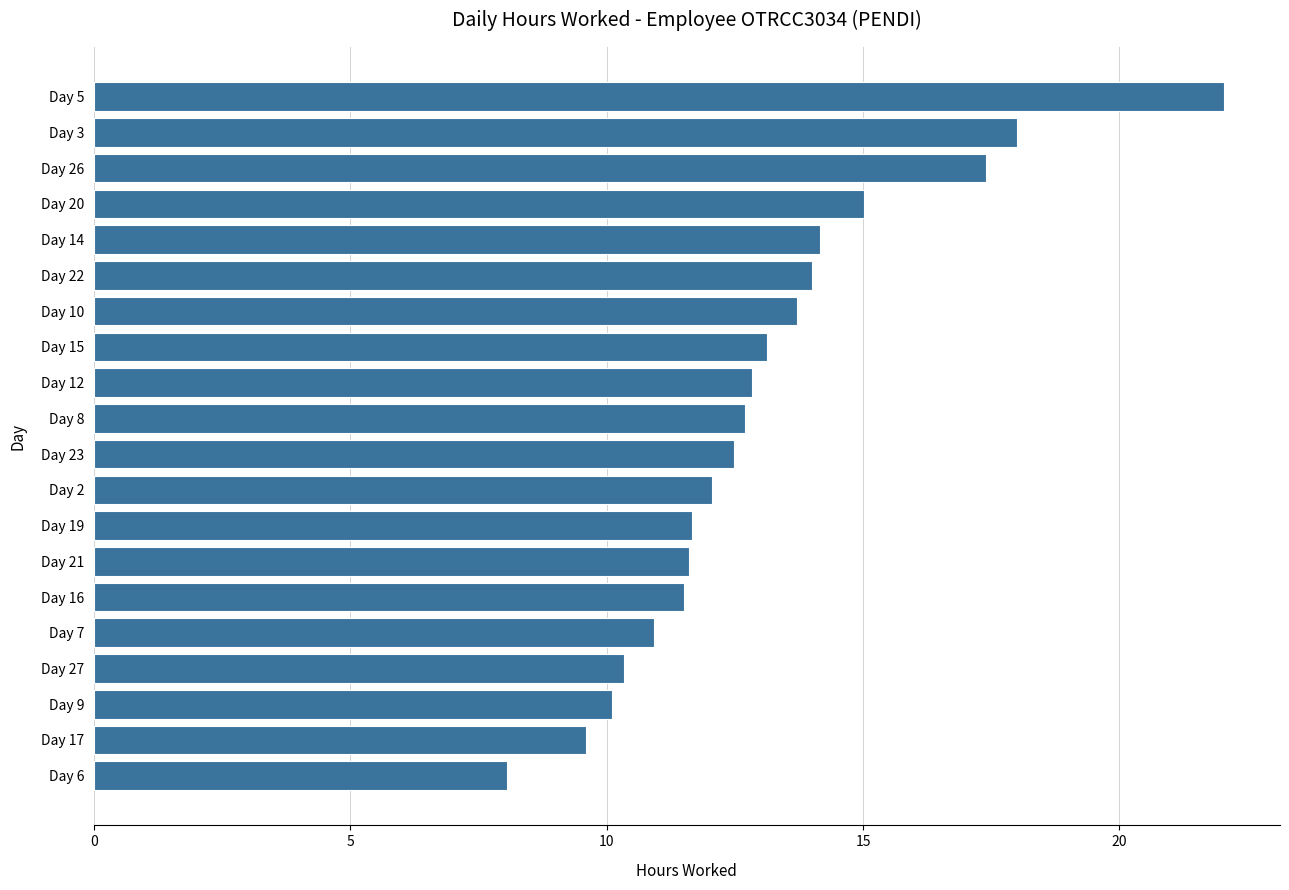

The chart shows a value of 7.8 at Day 19. True or false?

False